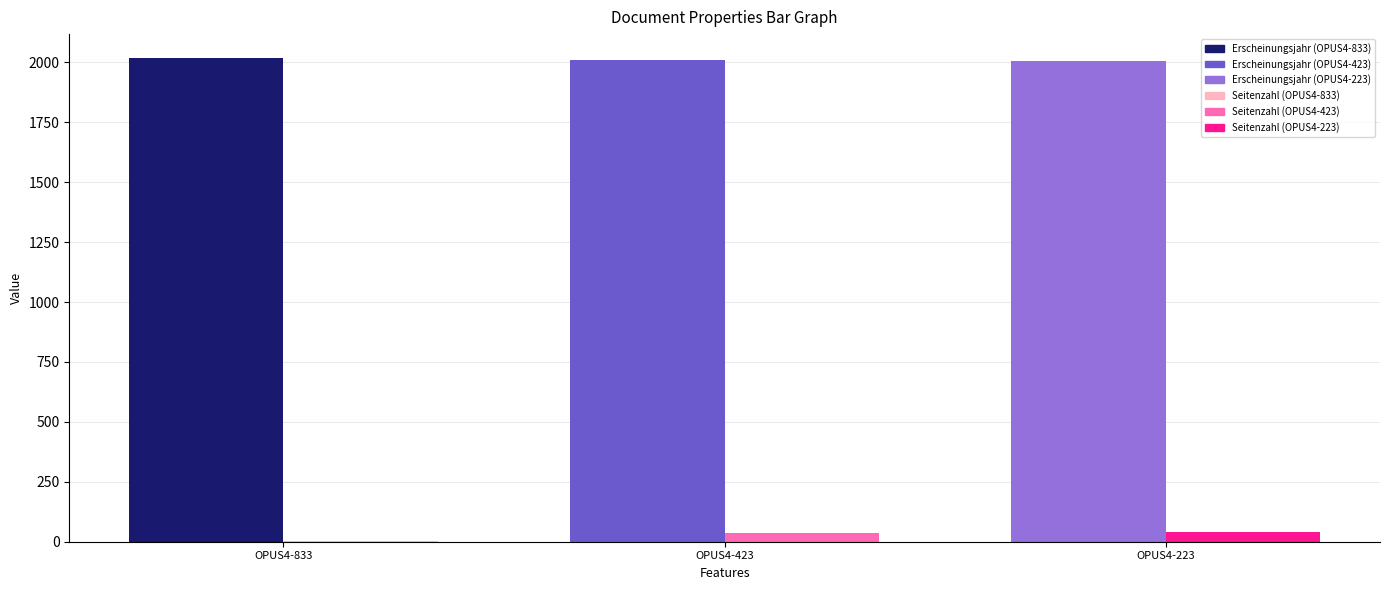

What is the maximum value shown in the chart?

2017